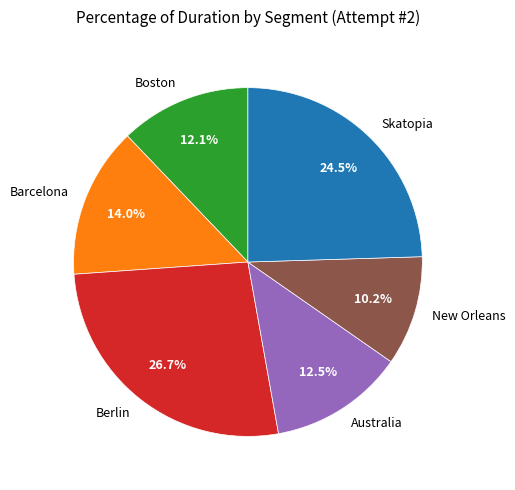

What is the ratio of the value at Skatopia to the value at Barcelona?

1.8